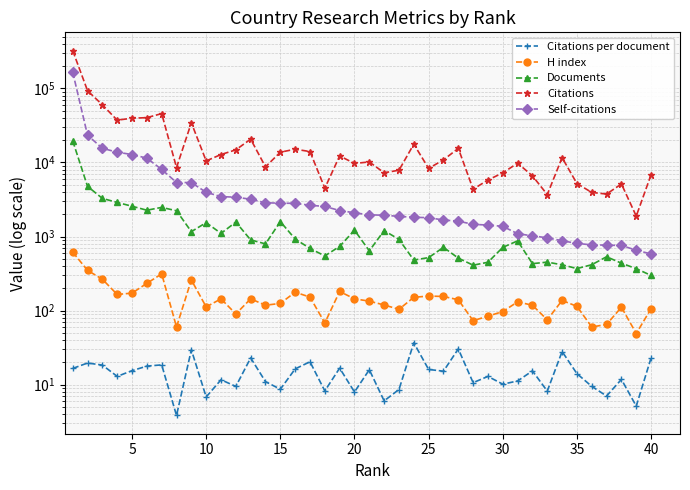

What is the smallest value displayed?

3.8